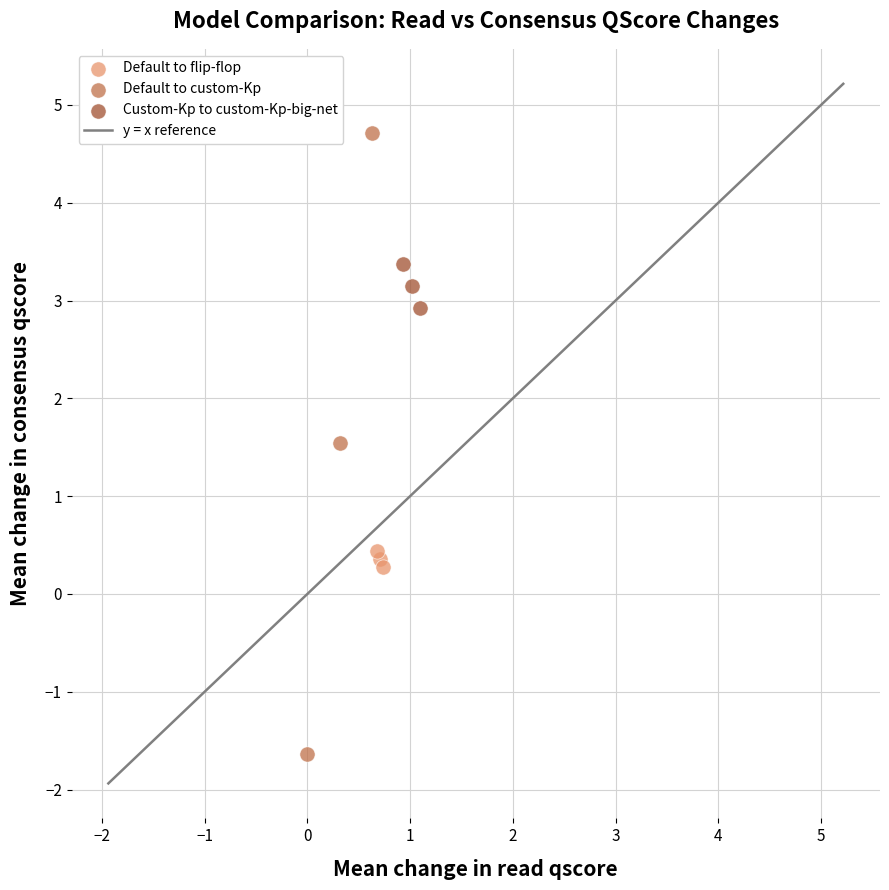

Which series has the widest spread of Y values?

Default to custom-Kp